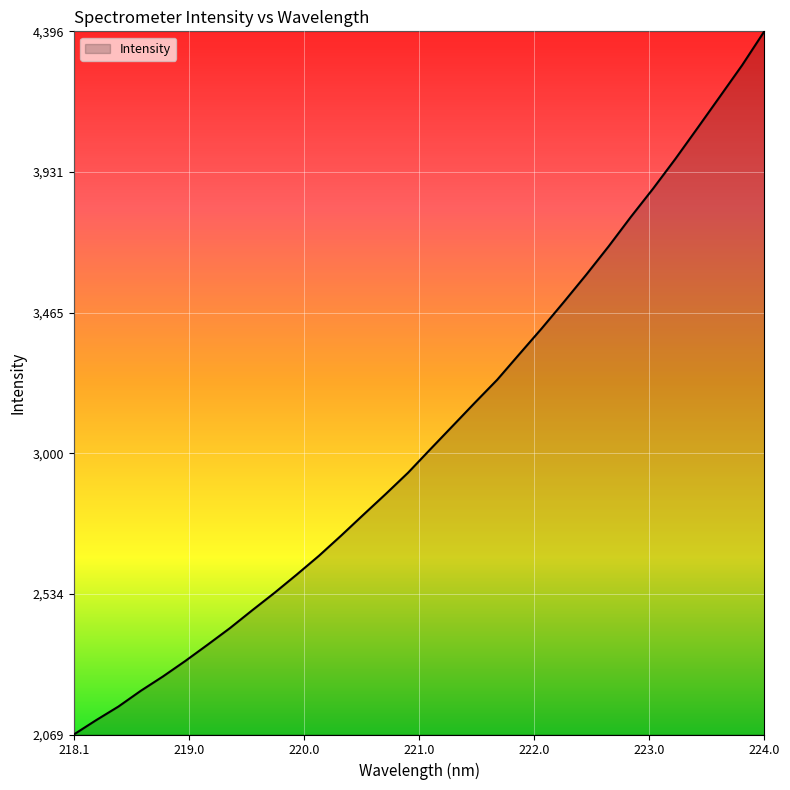

What is the smallest value displayed?

2069.2